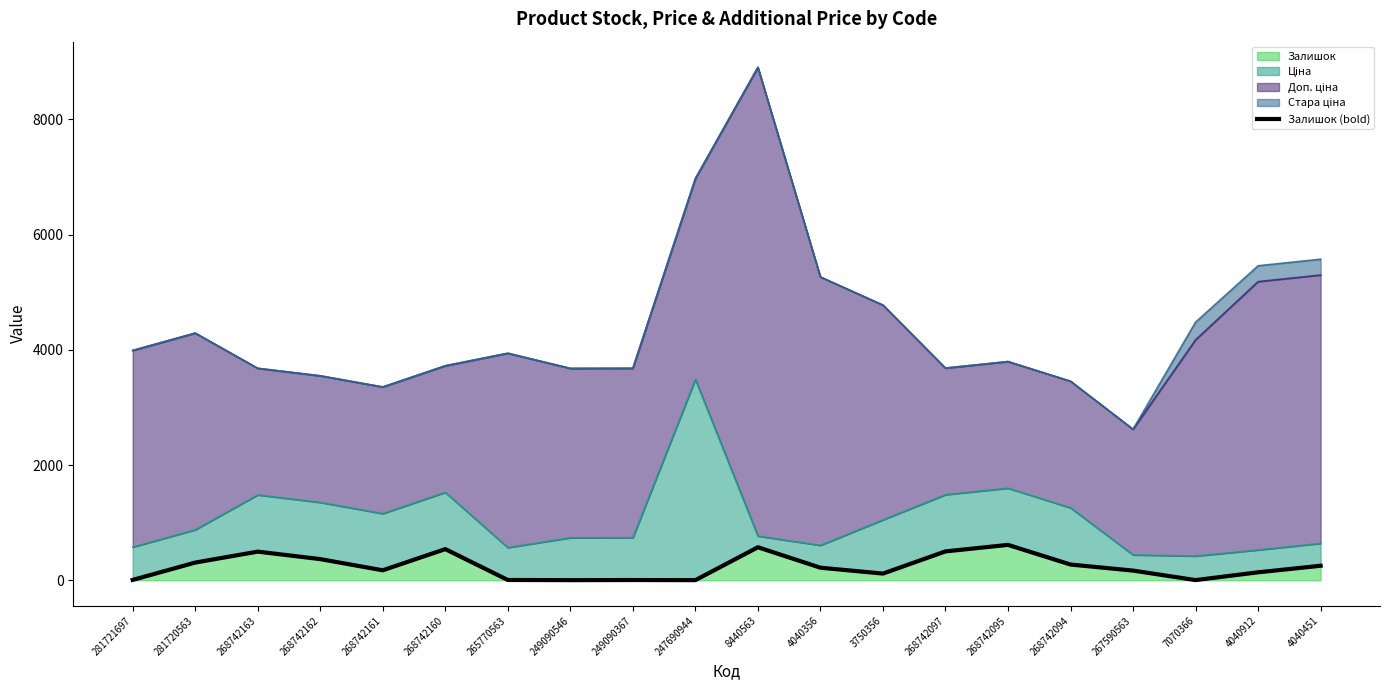

How many data points does each series have?

20